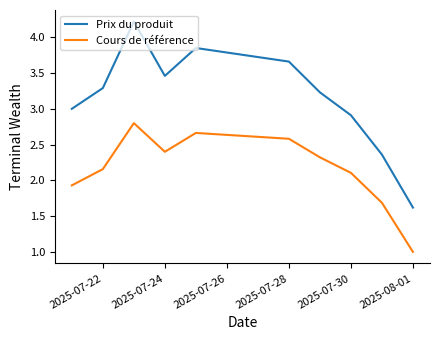

Which series has the largest range (max minus min)?

Prix du produit